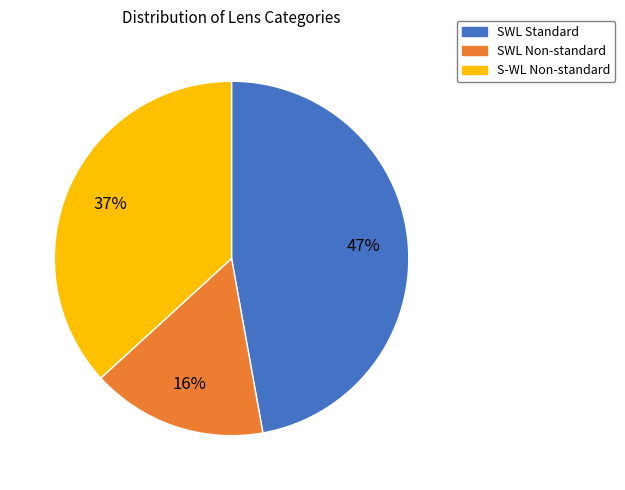

True or false: SWL Non-standard accounts for 4% of the total.

False